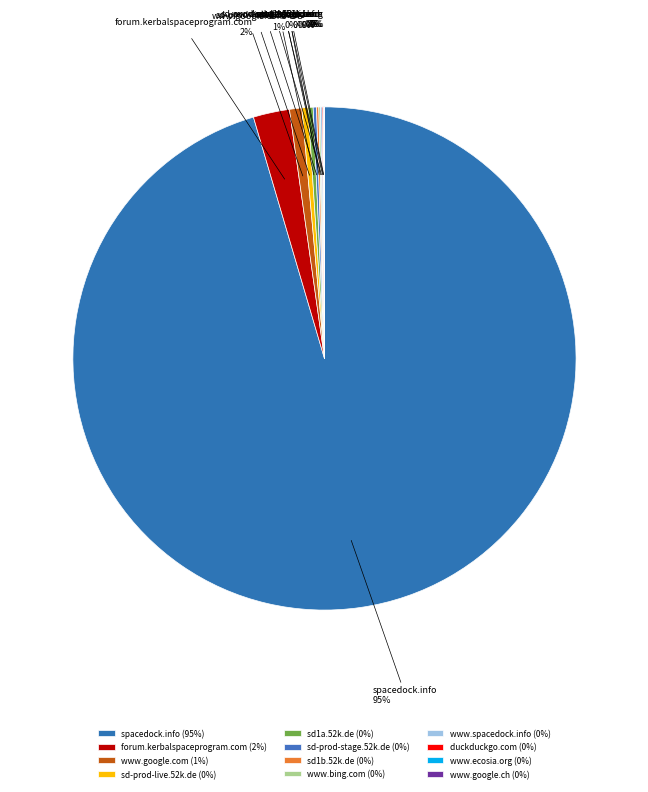

Approximately how many times larger is the value at forum.kerbalspaceprogram.com compared to sd1a.52k.de?

7.2